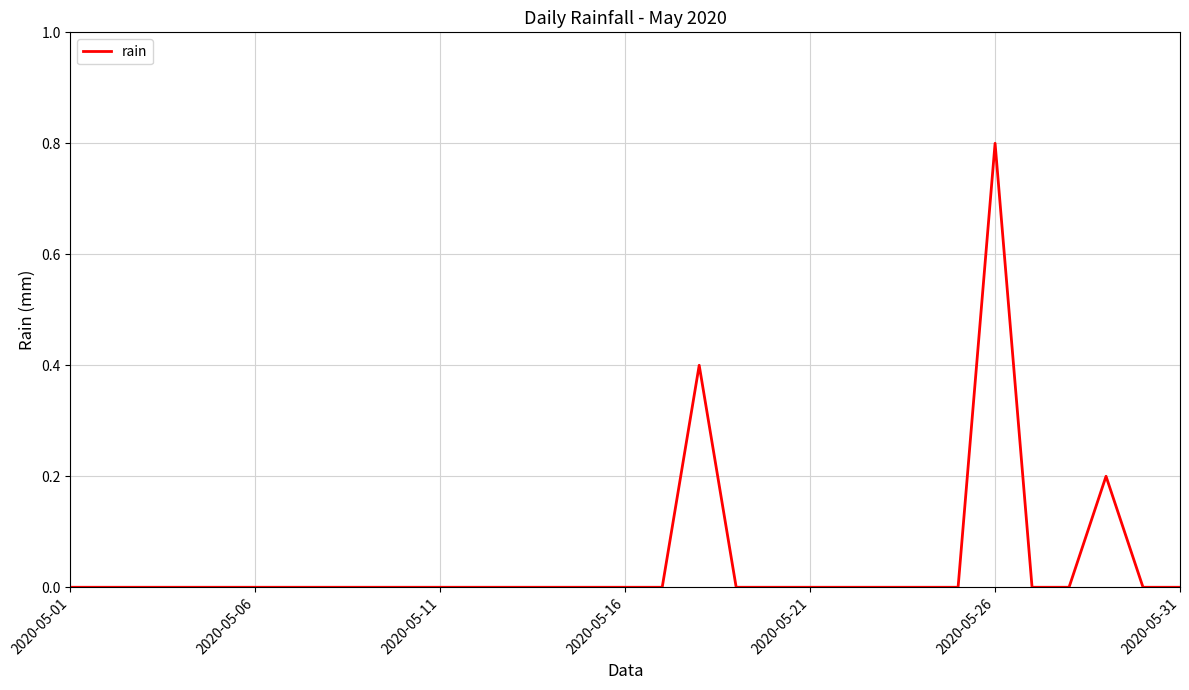

Does the chart have visible grid lines?

Yes